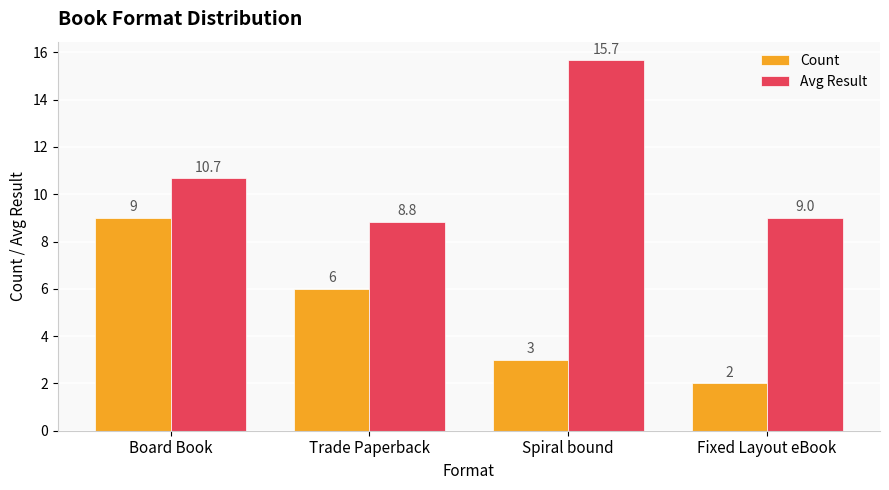

At how many categories does at least one series exceed 2?

4